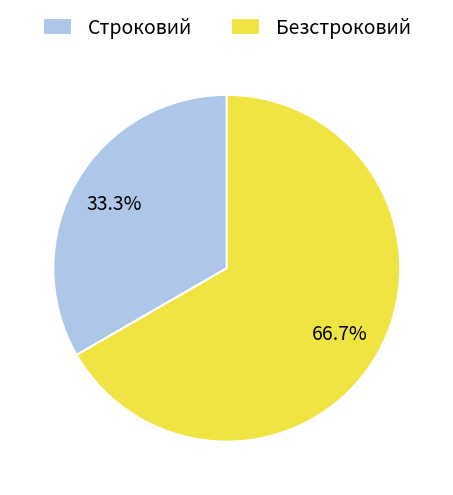

What percentage is the Строковий slice, to the nearest percent?

33%